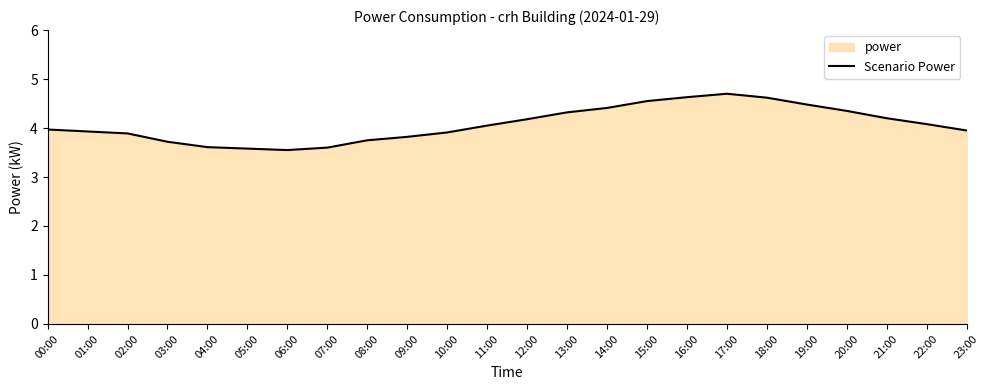

True or false: the data shows 3.0 at 14:00.

False